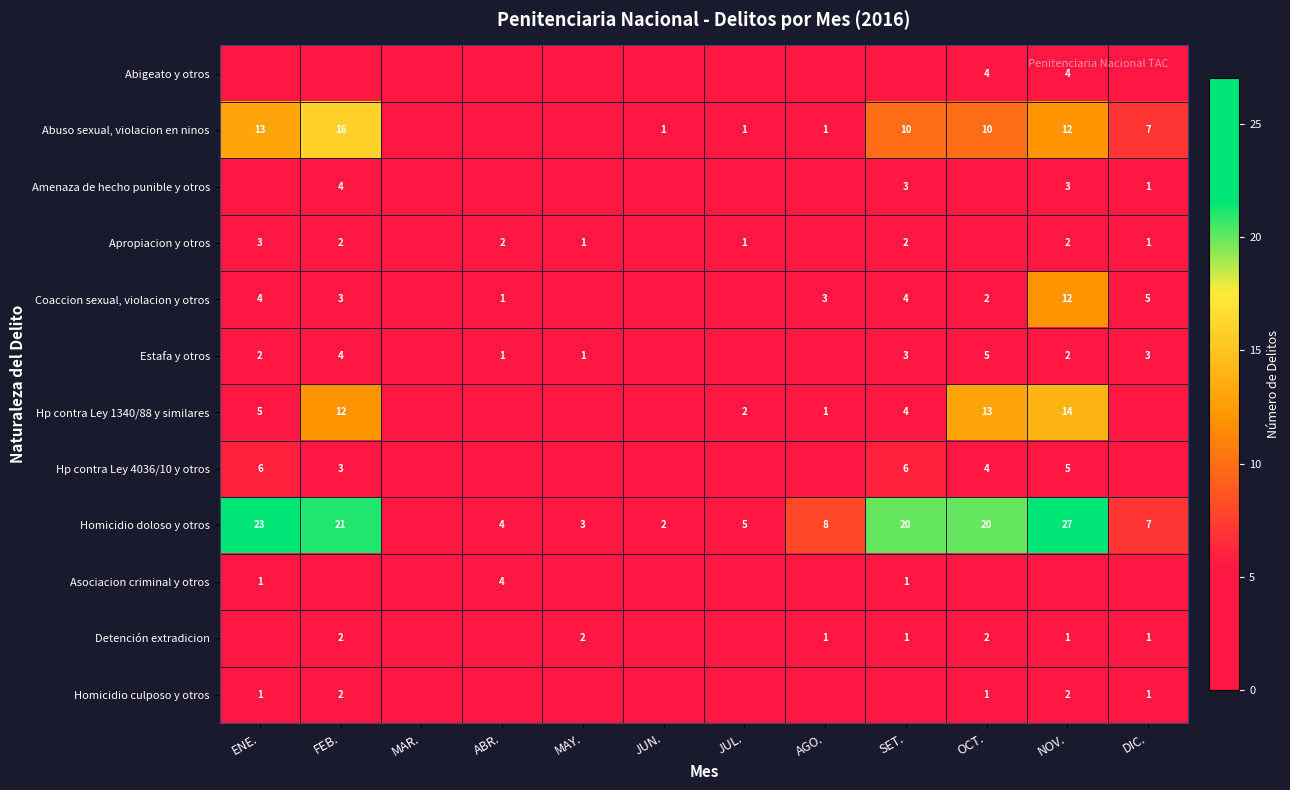

True or false: Estafa y otros has a value of 3 at ENE..

False